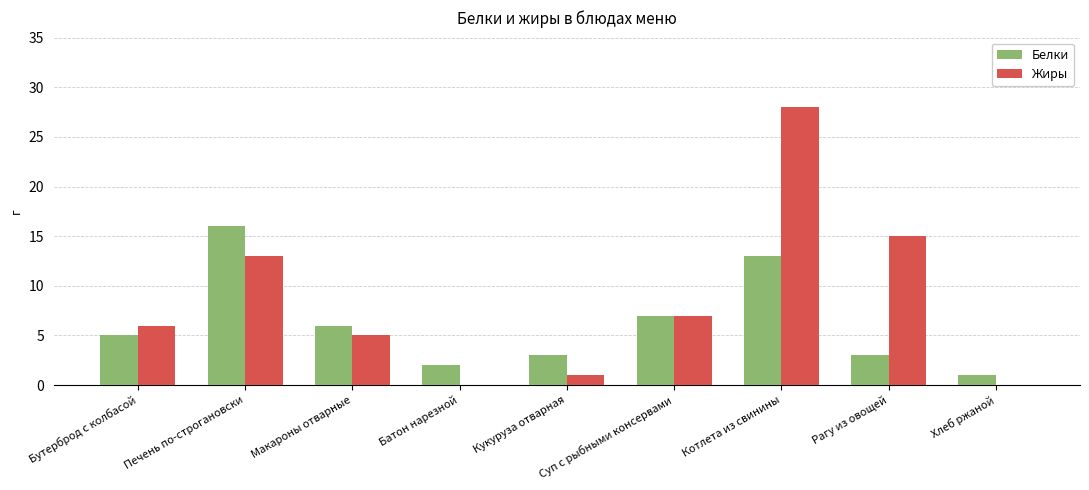

What is the sum of the Жиры values at Бутерброд с колбасой and Суп с рыбными консервами?

13